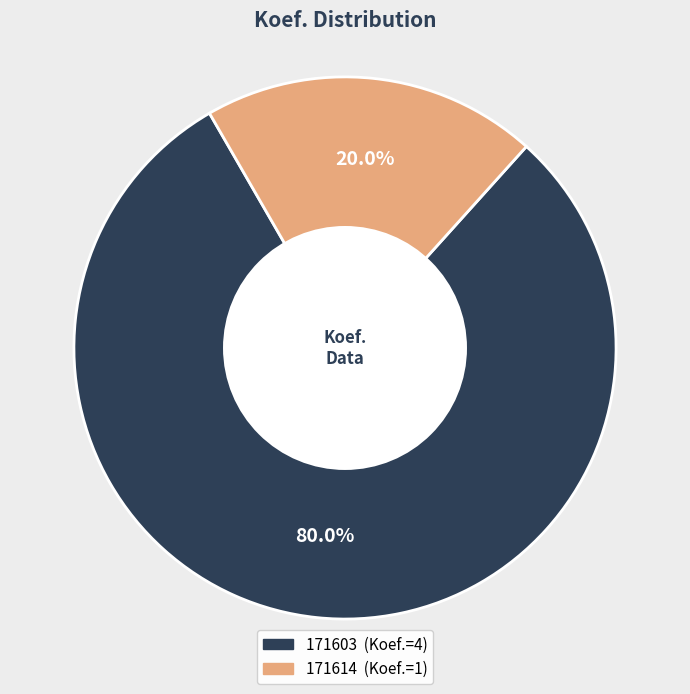

Count the number of slices in the pie.

2